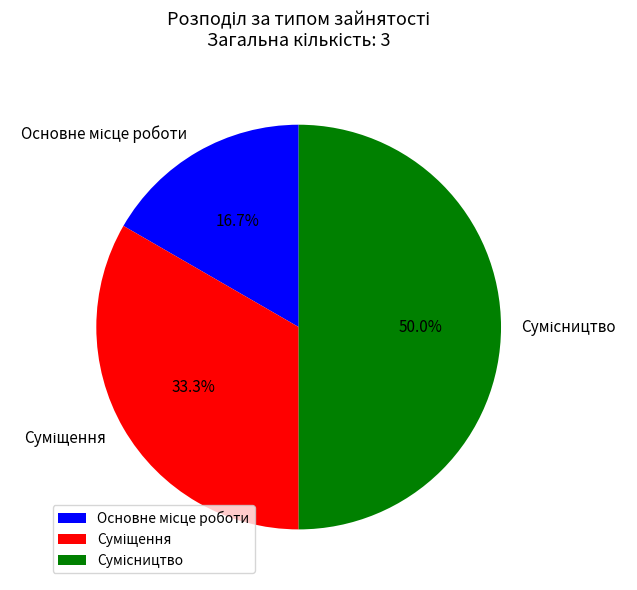

How many segments does this pie chart have?

3